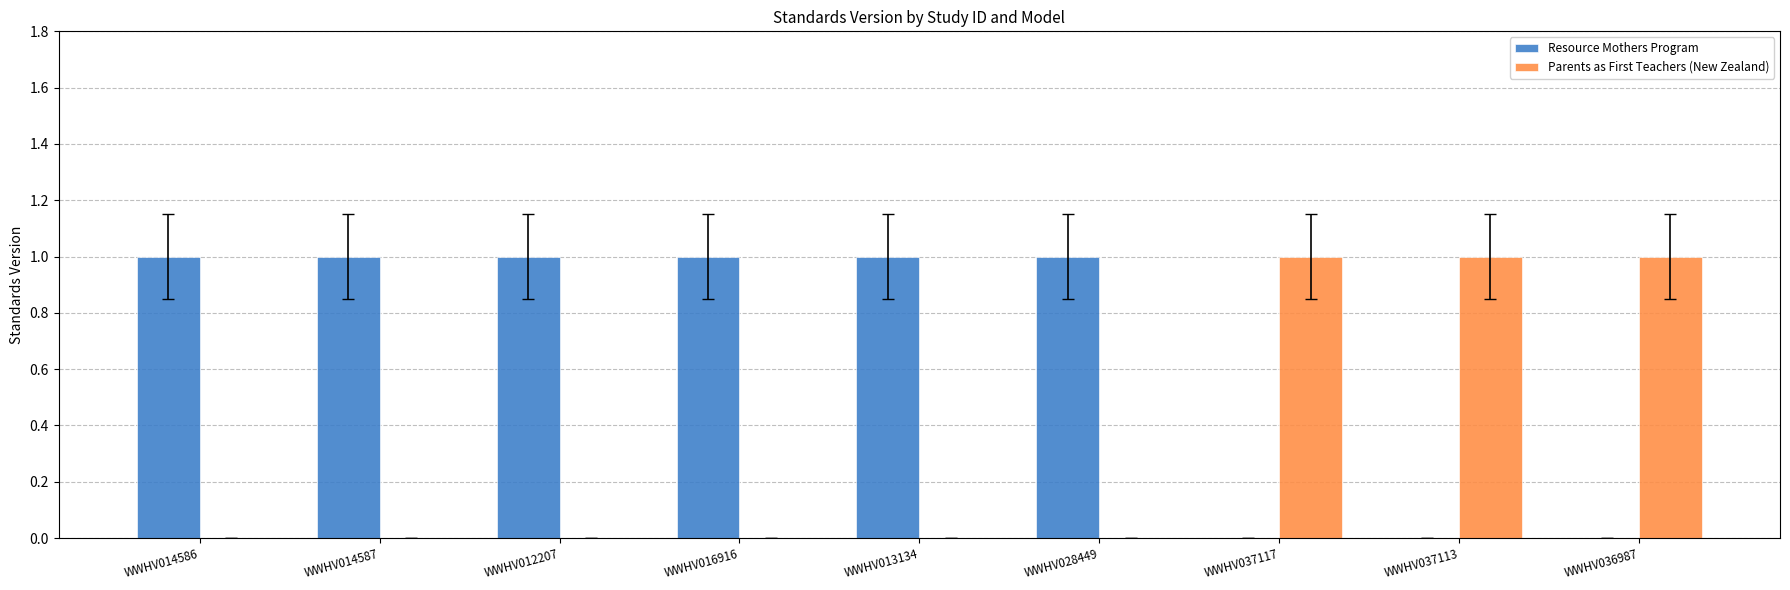

Which series has the largest total across all categories?

Resource Mothers Program